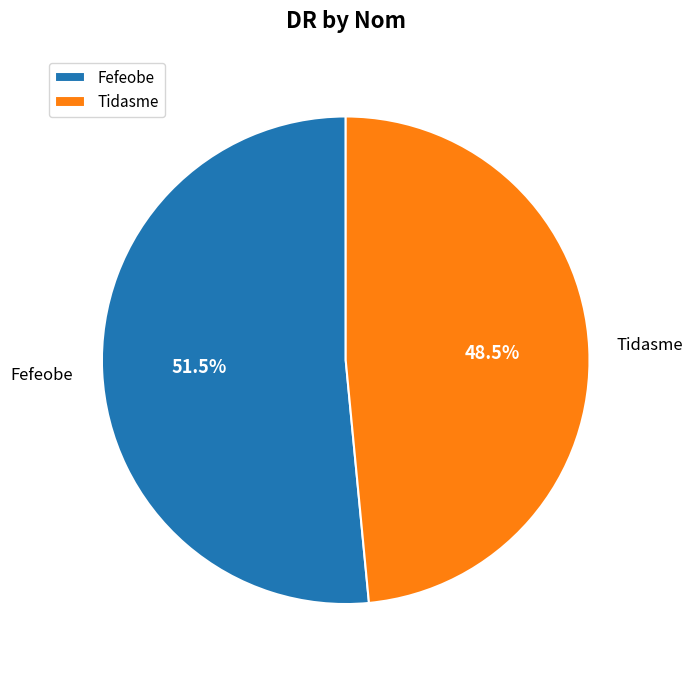

To the nearest percent, what is the combined percentage of Tidasme and Fefeobe?

100%